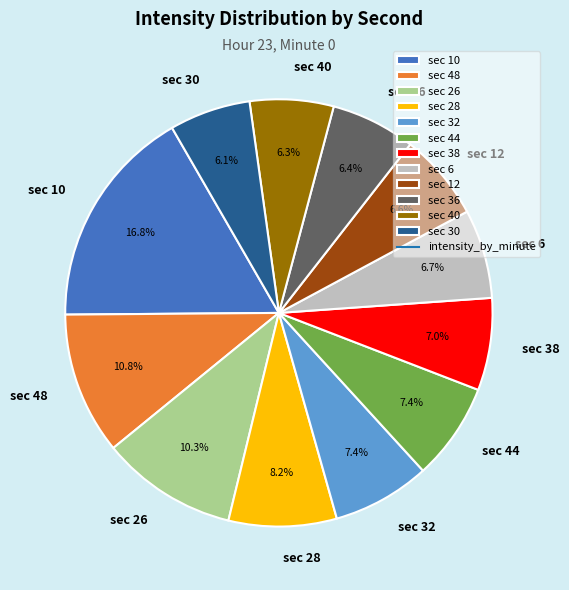

Which slice is the largest?

sec 10